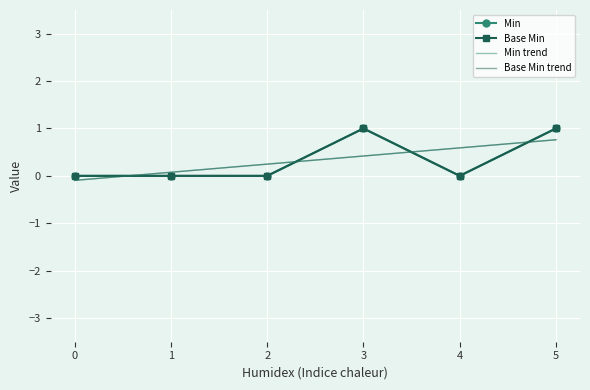

At how many categories does at least one series exceed 0?

5